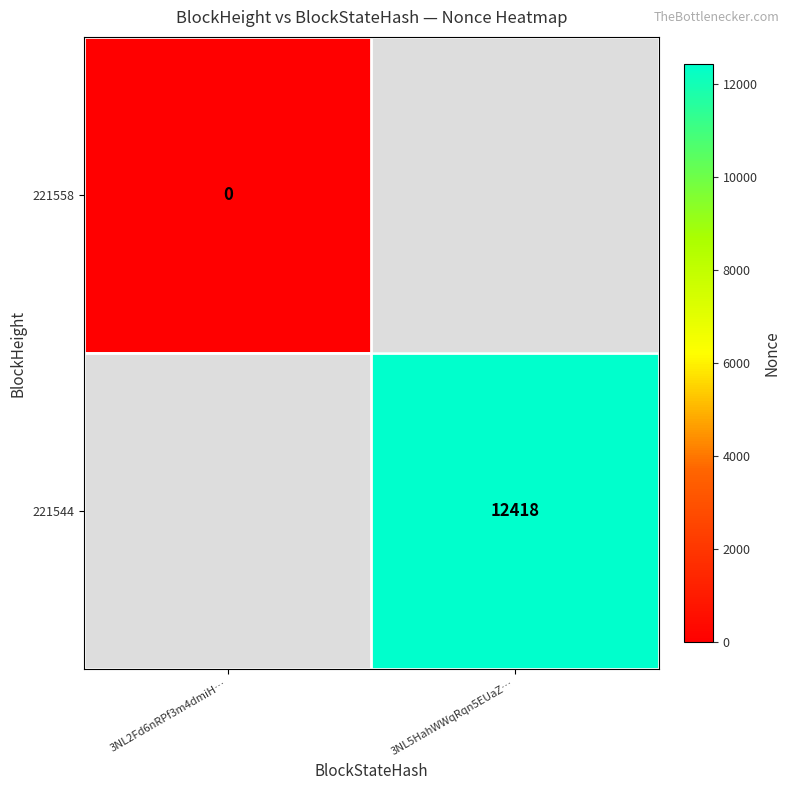

True or false: 221544 has a value of 12418 at 3NL5HahWWqRqn5EUaZ….

True